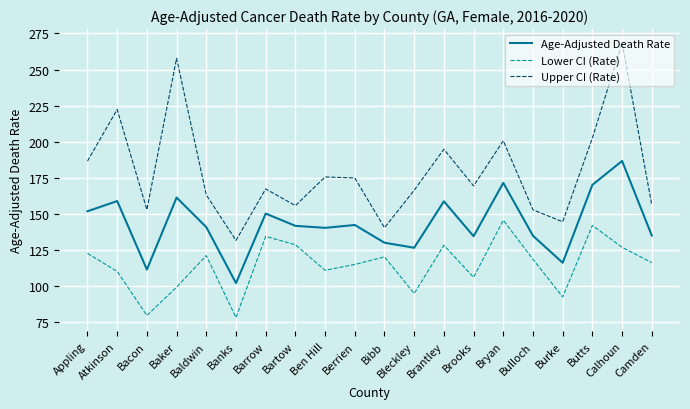

What is the total value across all series at Calhoun?

581.8